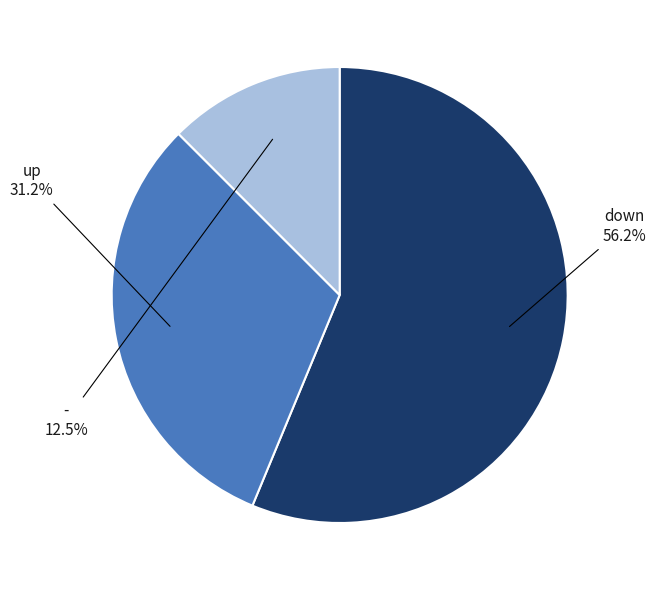

Is there any slice that represents more than half of the pie?

Yes